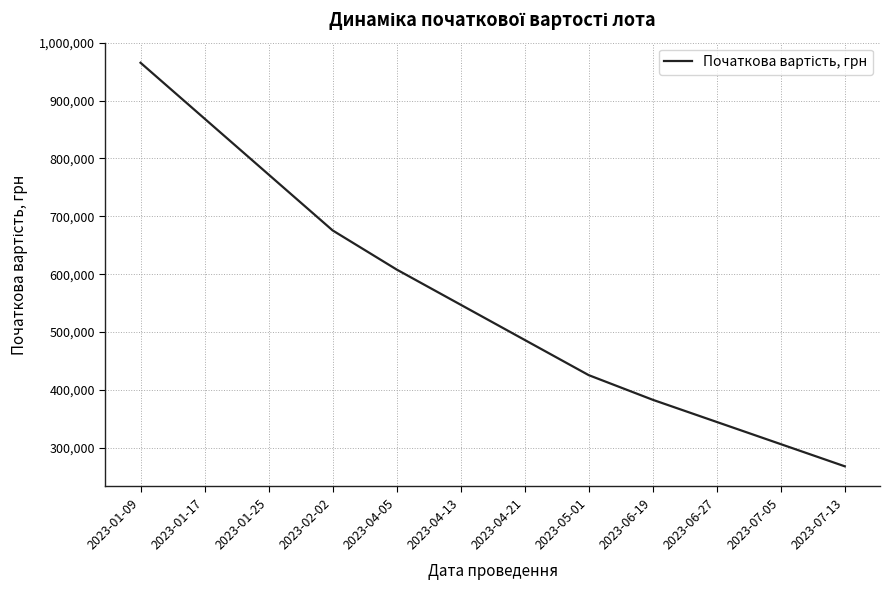

True or false: there are more than 0 points higher than both neighbors.

False